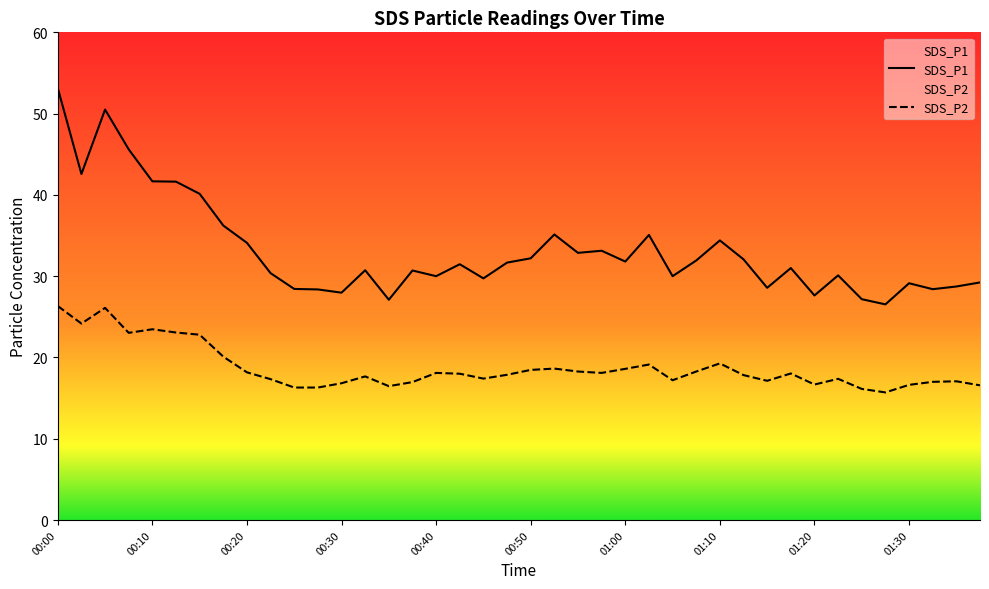

What is the approximate value of SDS_P2 at 00:37?

17.0